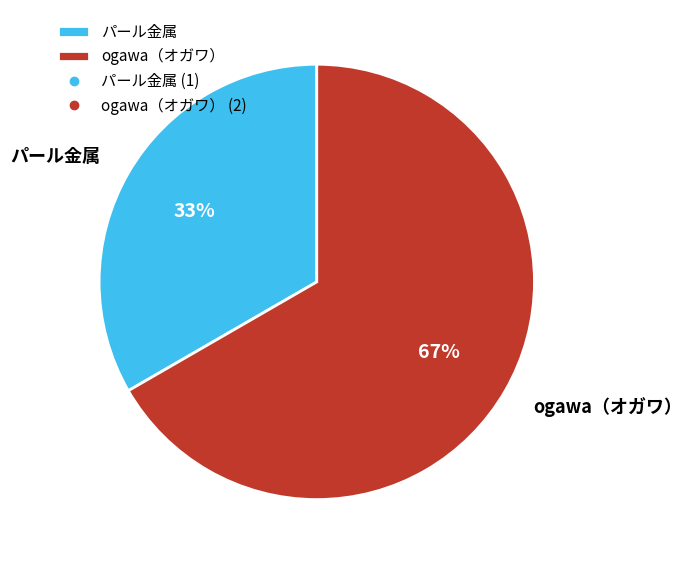

To the nearest percent, what is the average slice percentage?

50%